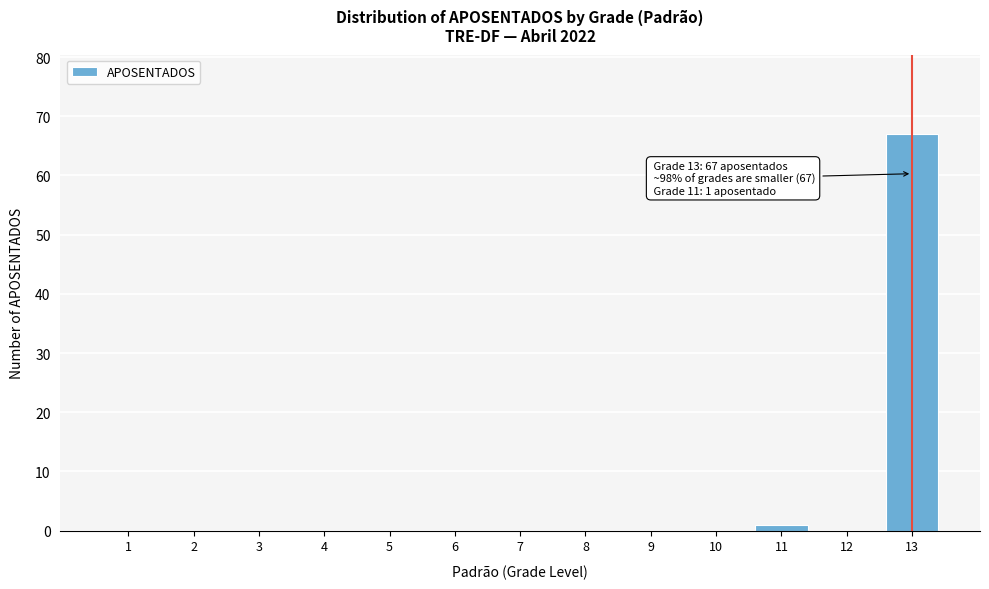

Reading left to right, what are all the values shown in this chart?

1=0	2=0	3=0	4=0	5=0	6=0	7=0	8=0	9=0	10=0	11=1	12=0	13=67